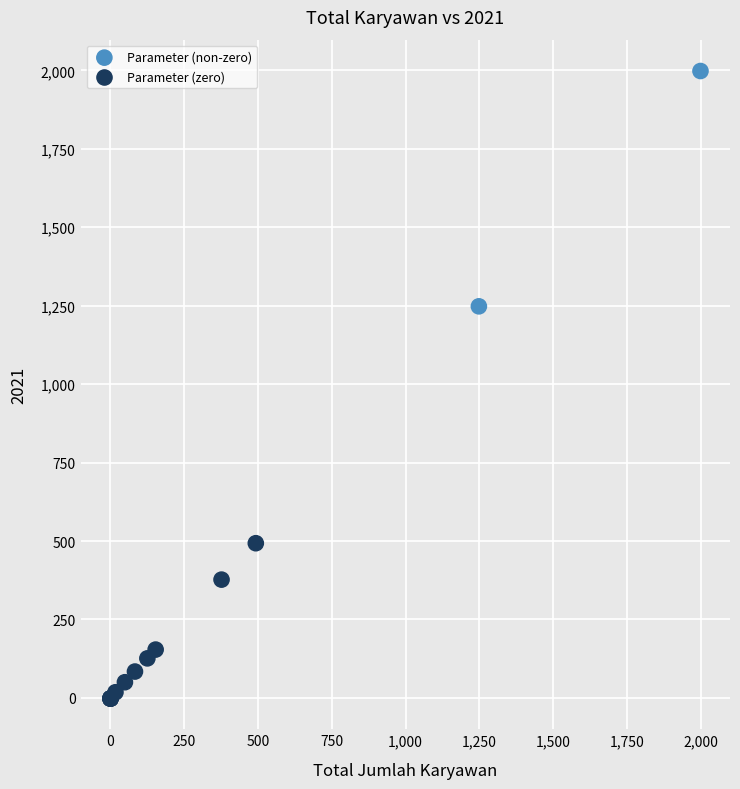

Which series contains the highest Y value?

Parameter (non-zero)